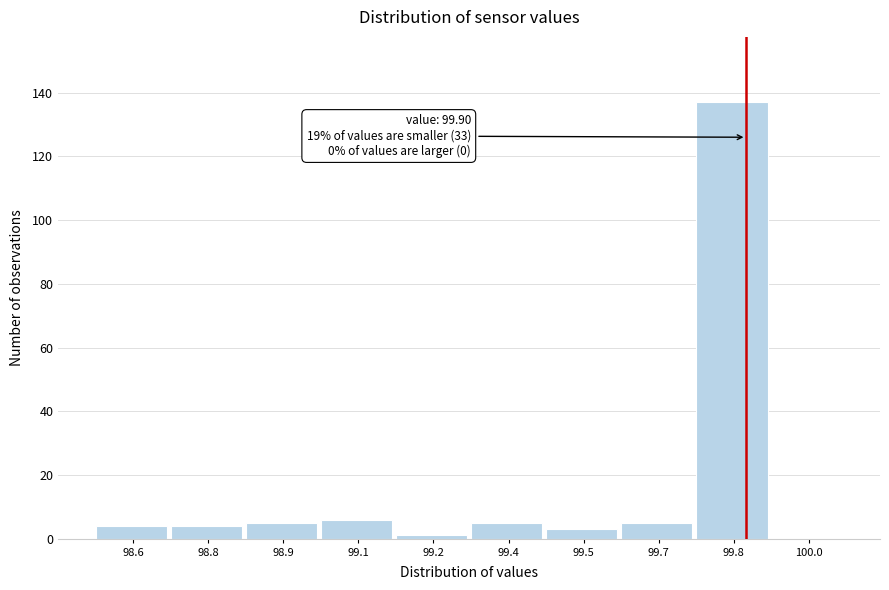

Reading left to right, extract all data points from this chart.

98.6=4	98.8=4	98.9=5	99.1=6	99.2=1	99.4=5	99.5=3	99.7=5	99.8=137	100.0=0